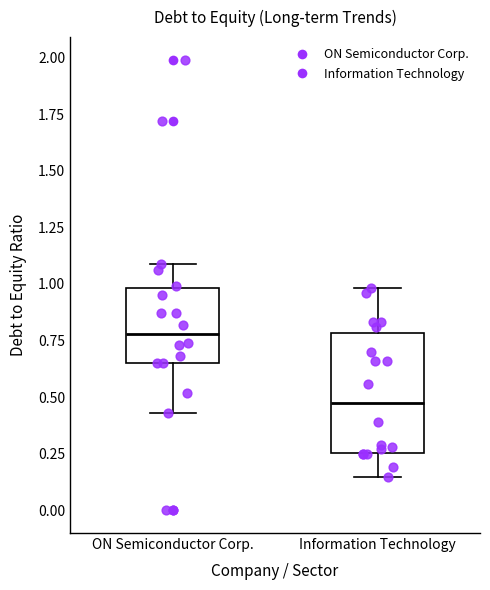

Comparing the boxes themselves (not the whiskers), which one is the tallest?

Information Technology